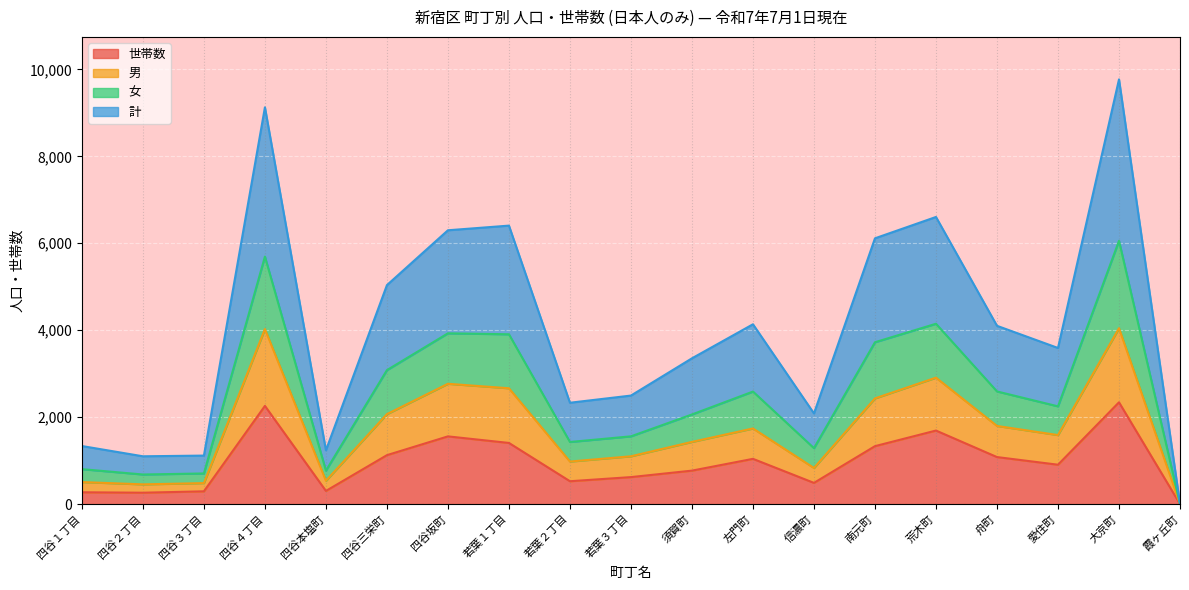

What are all the series names shown in the legend?

世帯数, 男, 女, 計